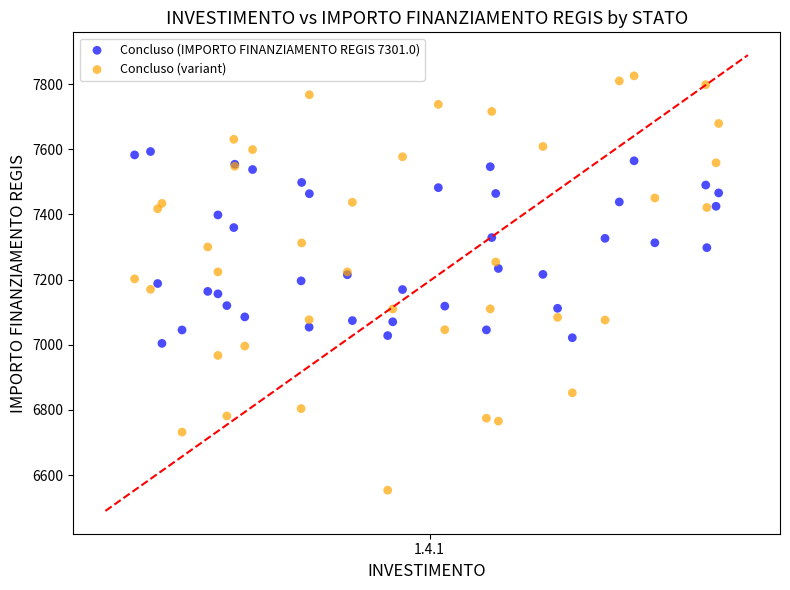

Which series has the widest spread of Y values?

Concluso (variant)